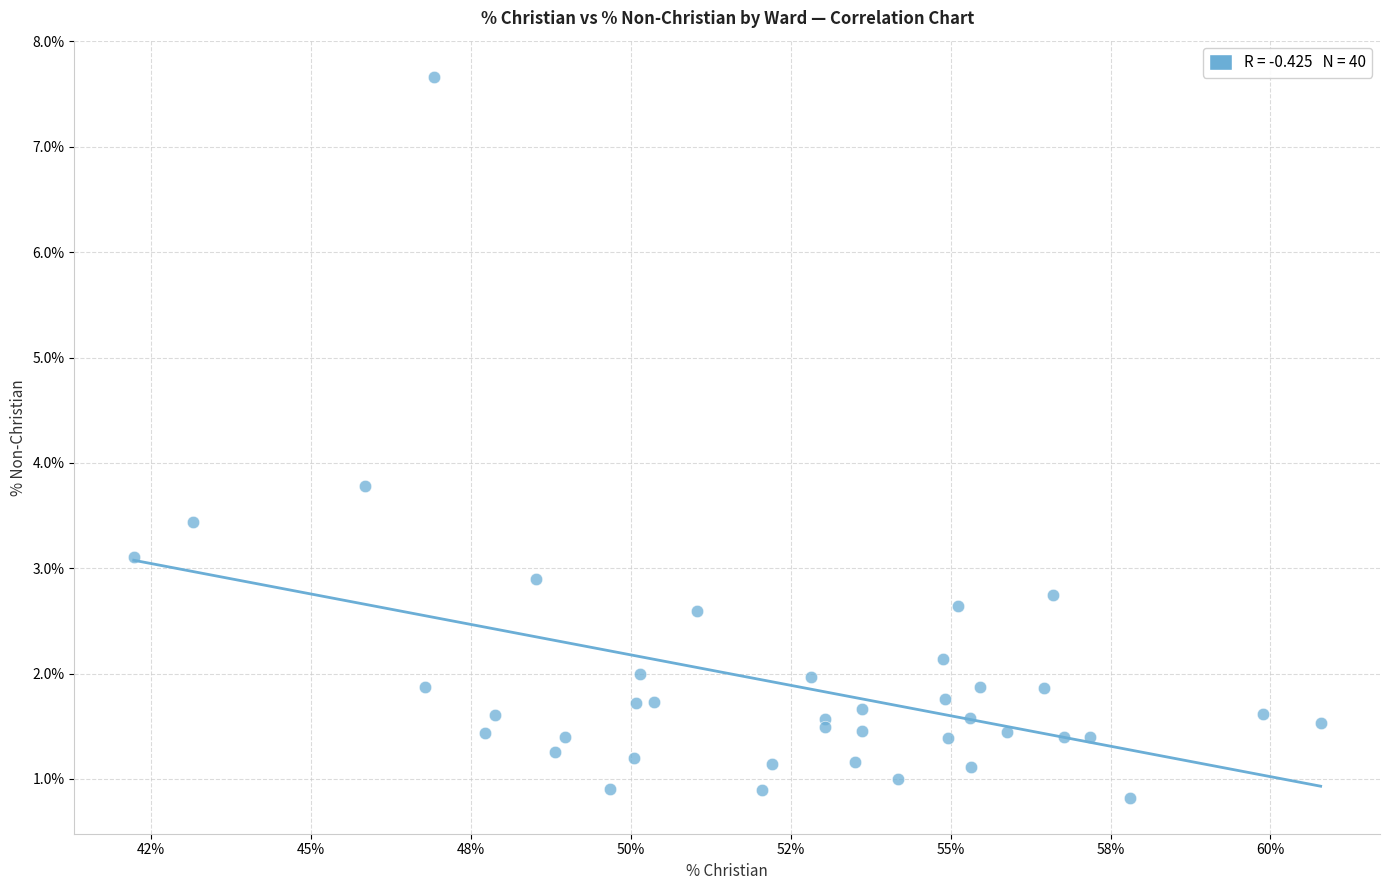

What Y value in the scatter plot is closest to 4?

3.8